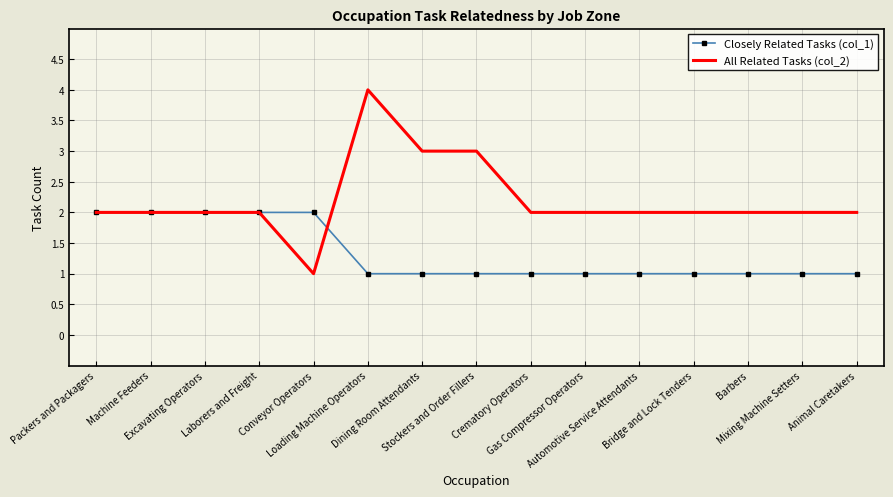

At which category is the sum across all series the highest?

Loading Machine Operators